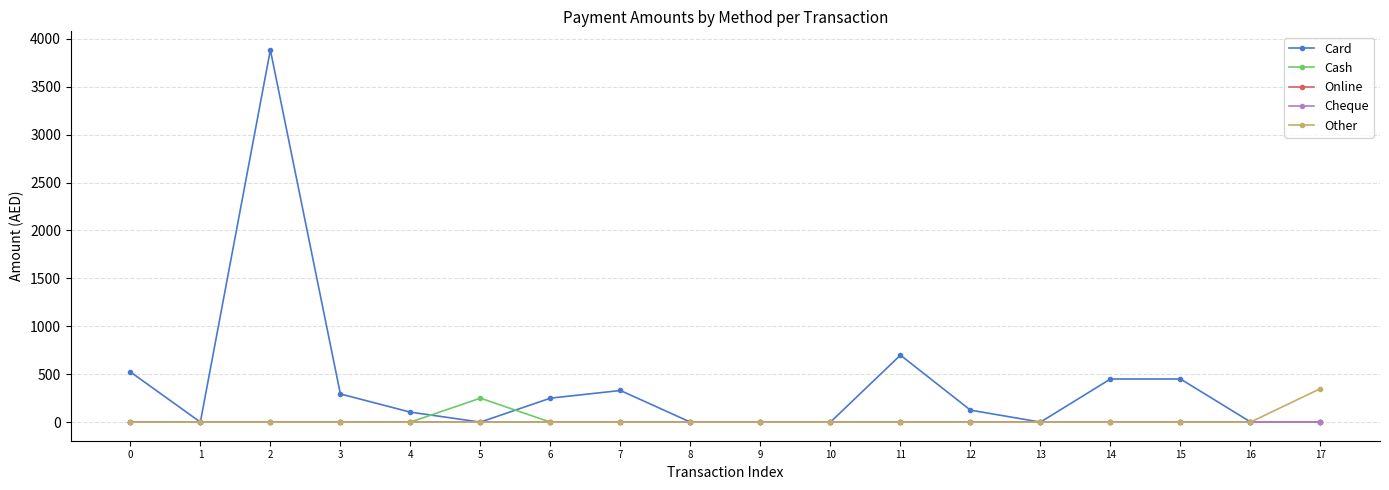

Rank the series by their maximum value, from lowest to highest.

Online, Cheque, Cash, Other, Card